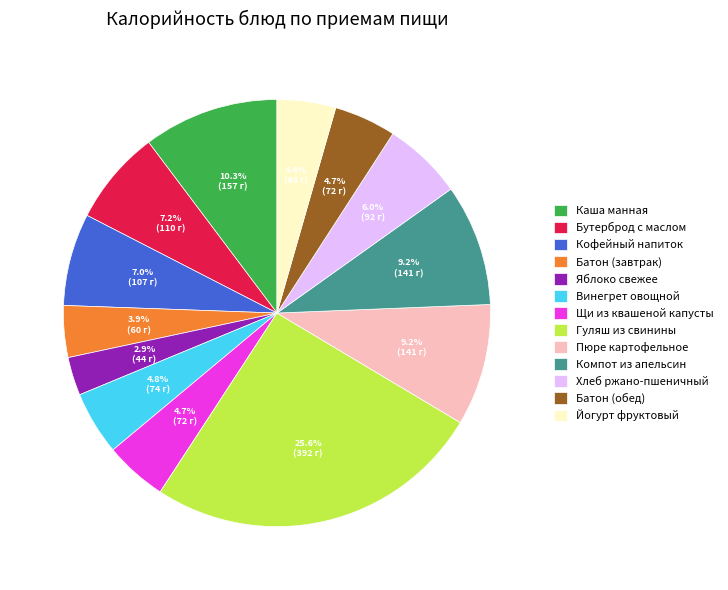

Approximately how many times larger is the value at Щи из квашеной капусты compared to Яблоко свежее?

1.6